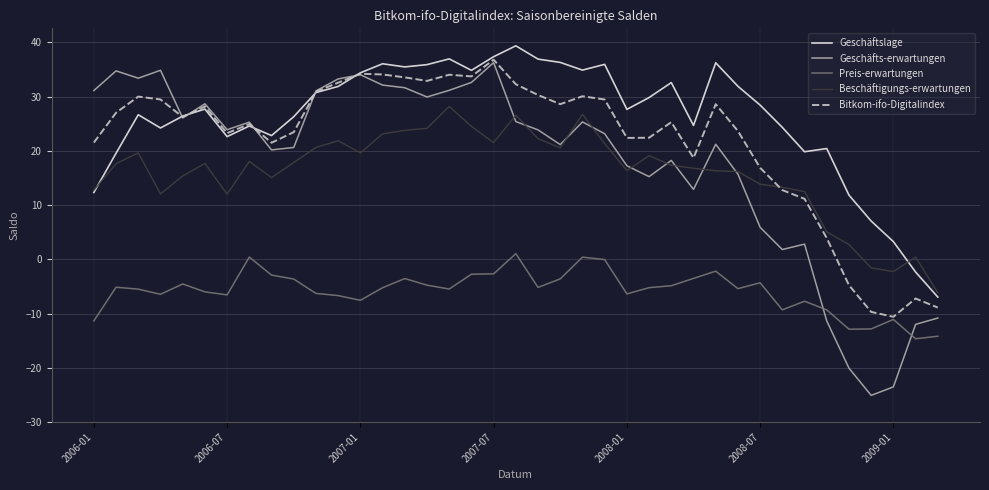

True or false: Preis-erwartungen and Geschäftslage cross at least once.

False